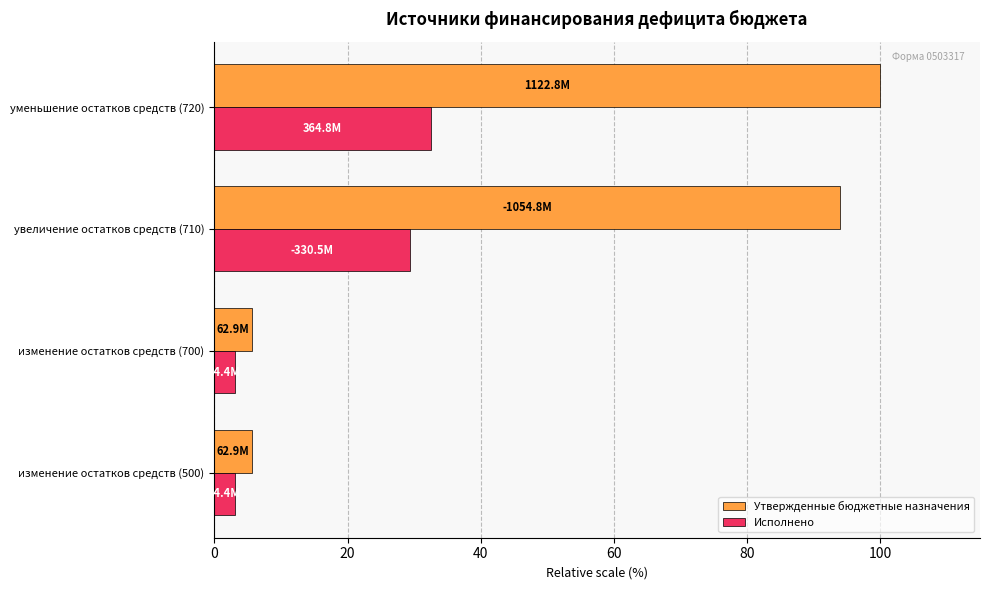

What value does the Исполнено series have at увеличение остатков средств (710)?

29.4